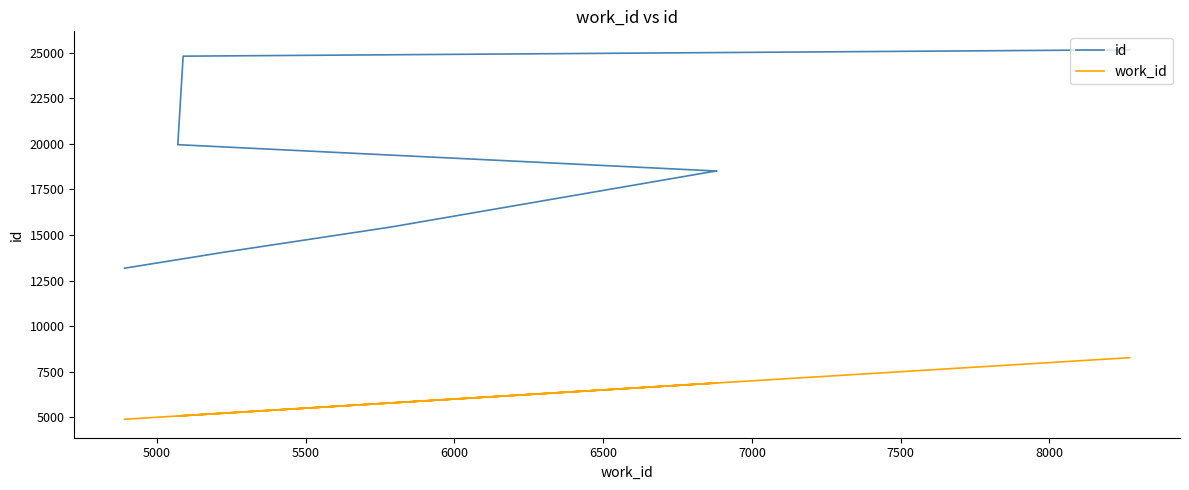

How many data points does each series have?

9